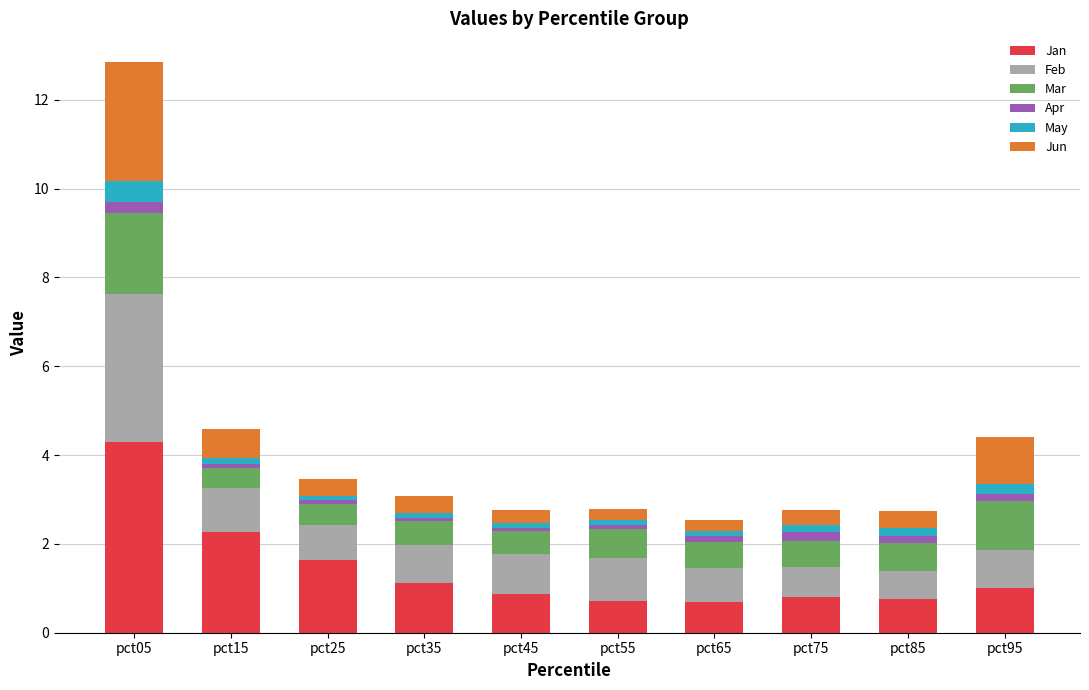

True or false: Jan has a value of 1.3 at pct05.

False